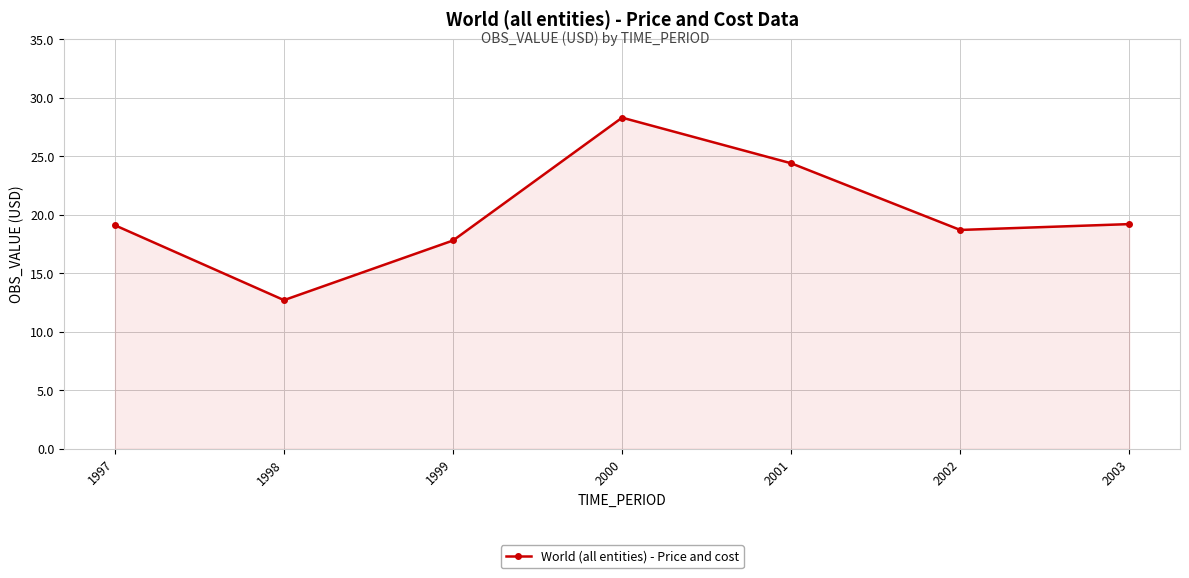

True or false: the data shows 19.2 at 2003.

True